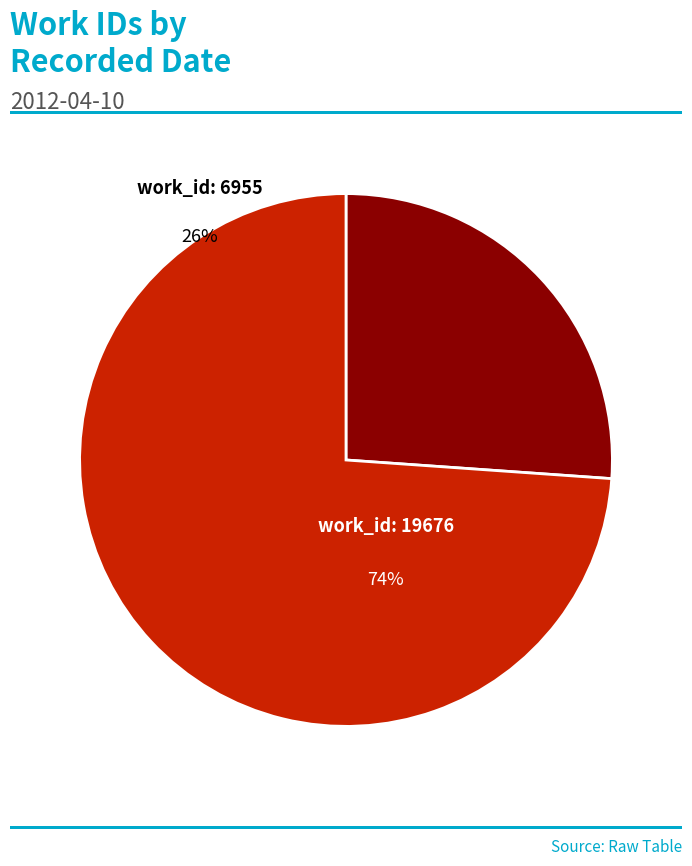

To the nearest percent, what is the difference between the largest and smallest slice percentages?

48%